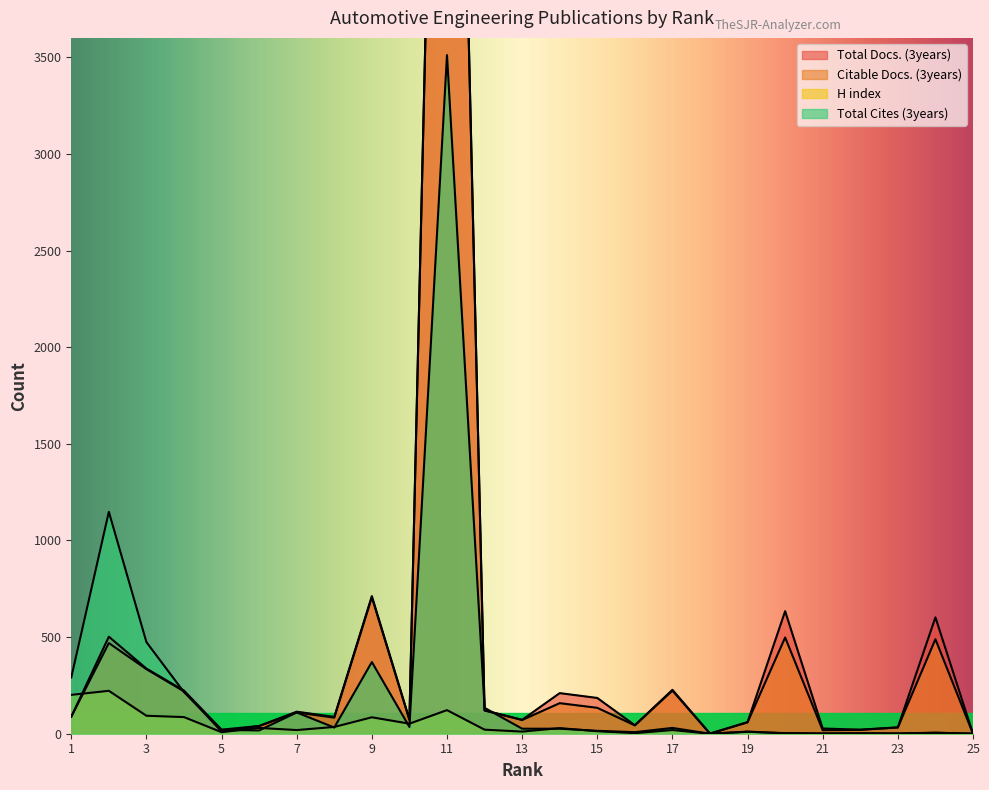

Which series has the largest range (max minus min)?

Total Docs. (3years)